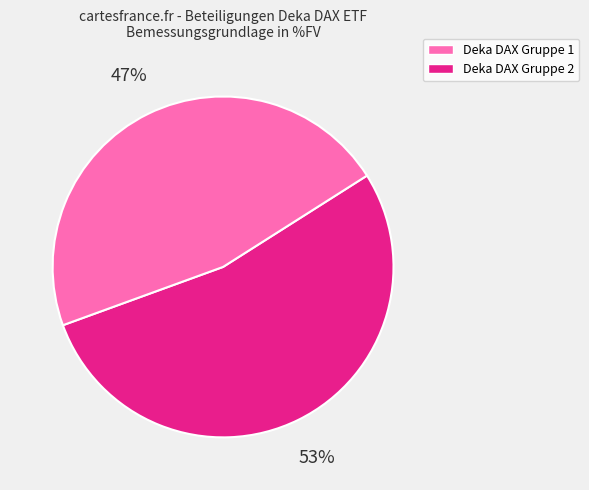

To the nearest percent, what is the average slice percentage?

50%